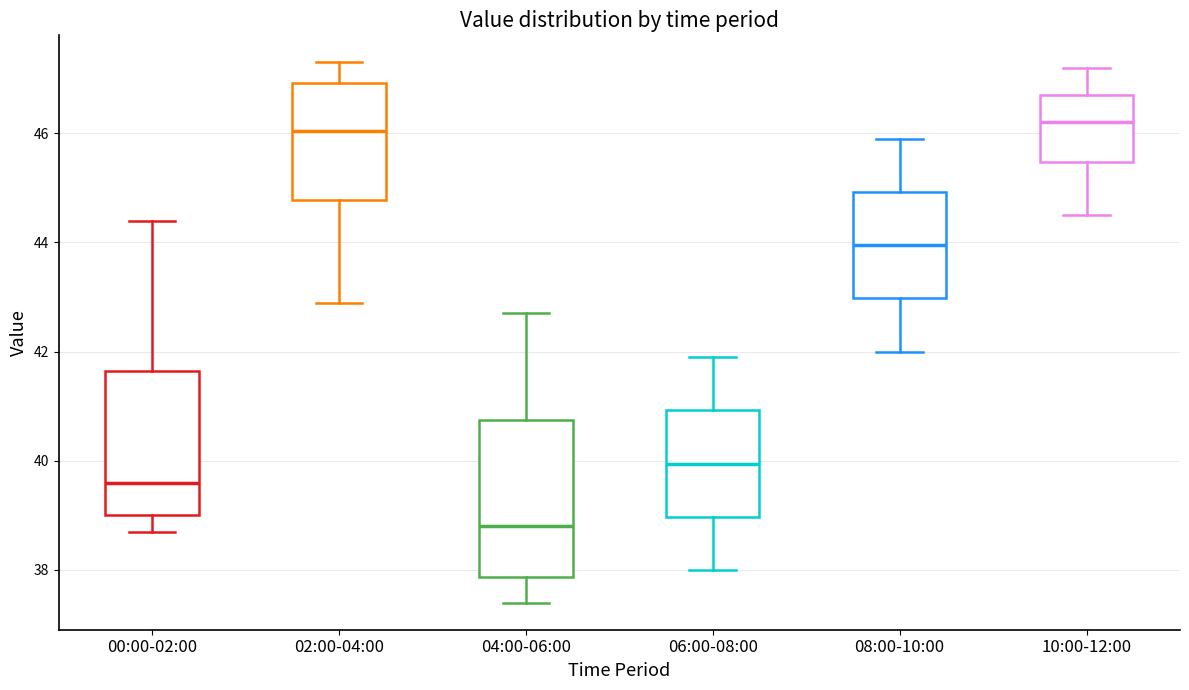

Comparing the boxes themselves (not the whiskers), which one is the tallest?

04:00-06:00